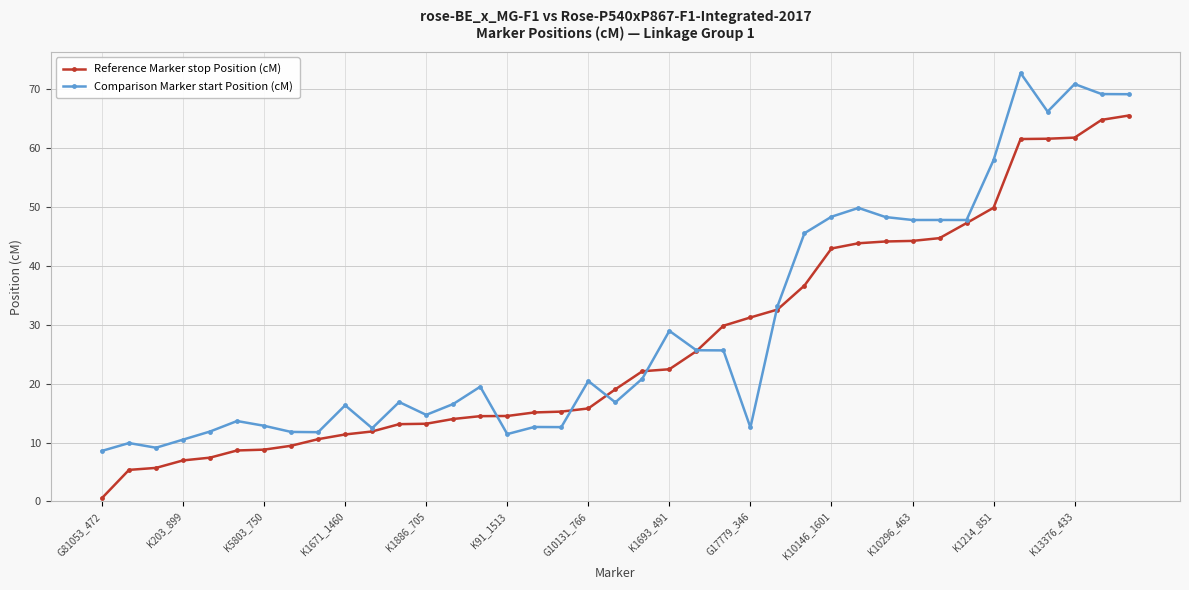

What are all the series names shown in the legend?

Reference Marker stop Position (cM), Comparison Marker start Position (cM)